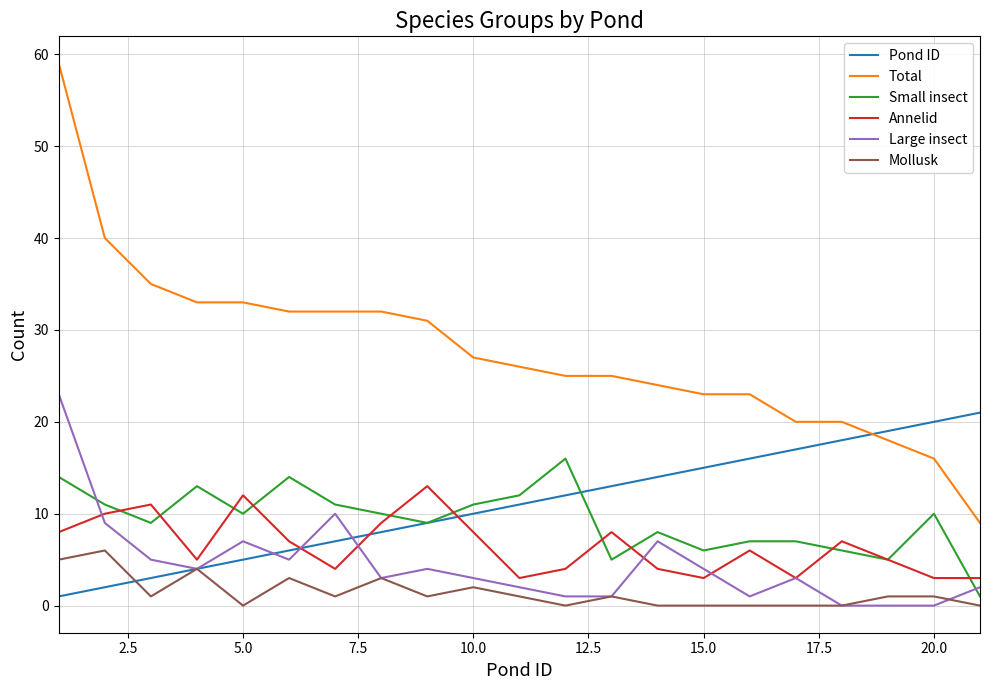

True or false: Total and Mollusk cross at least once.

False